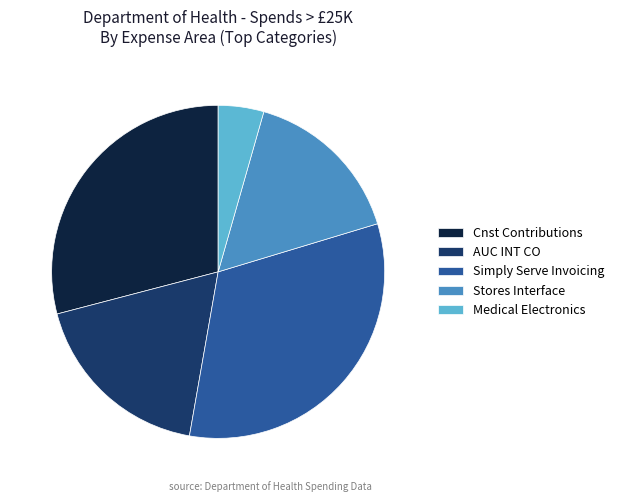

The Stores Interface slice represents 16% of the pie. True or false?

True